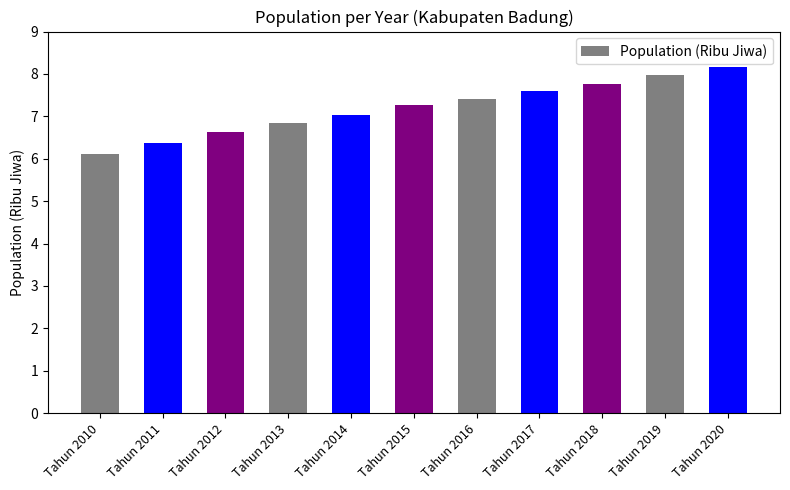

List the labels in order of value, largest first.

Tahun 2020, Tahun 2019, Tahun 2018, Tahun 2017, Tahun 2016, Tahun 2015, Tahun 2014, Tahun 2013, Tahun 2012, Tahun 2011, Tahun 2010